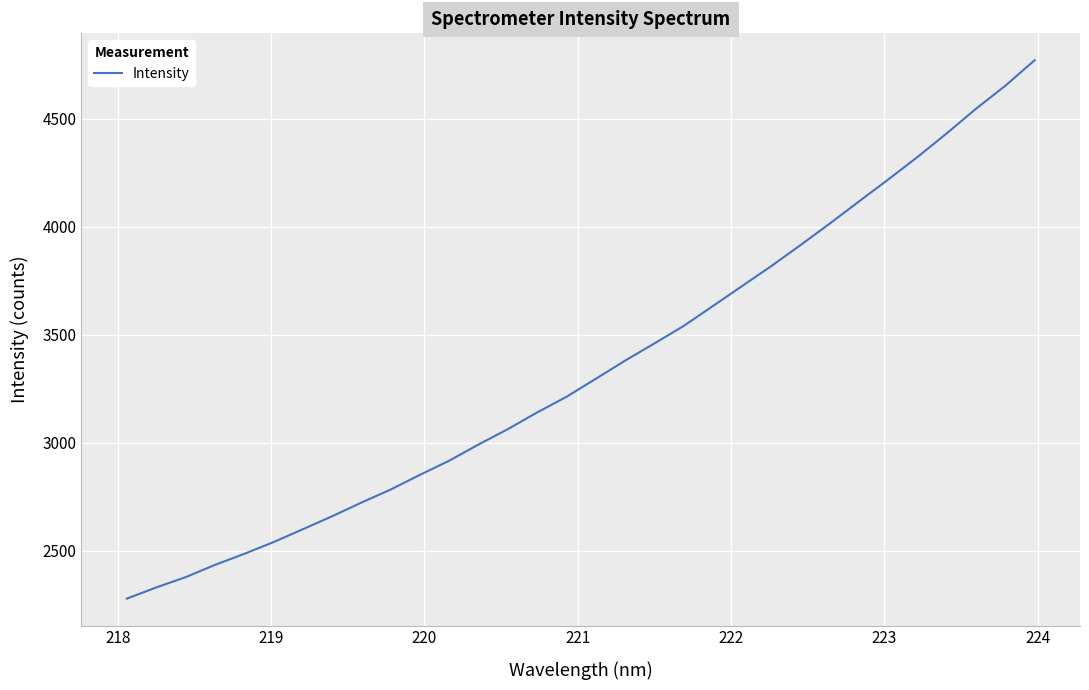

What is the smallest value displayed?

2279.0